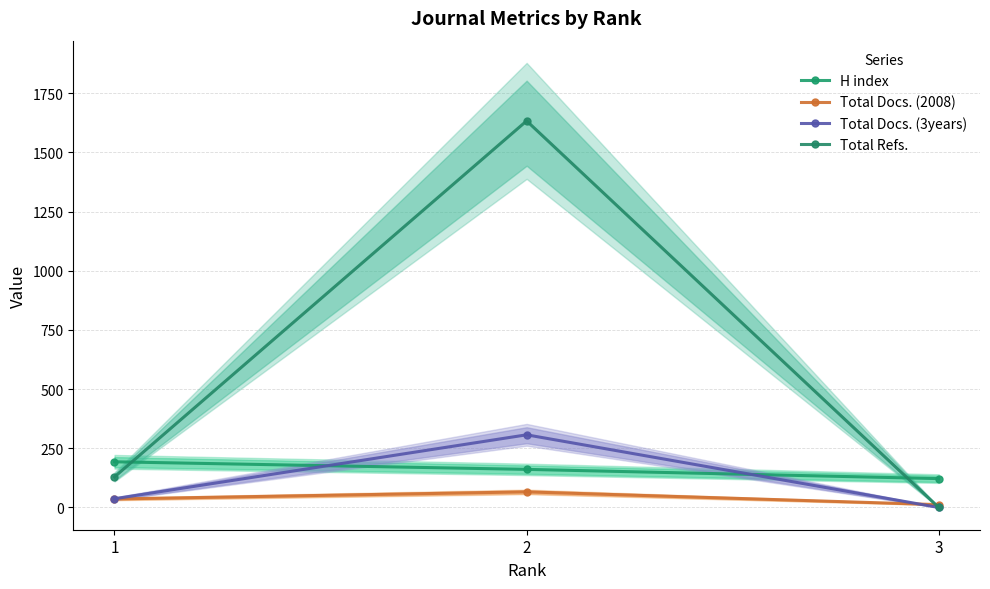

Rank the series by their maximum value, from lowest to highest.

Total Docs. (2008), H index, Total Docs. (3years), Total Refs.